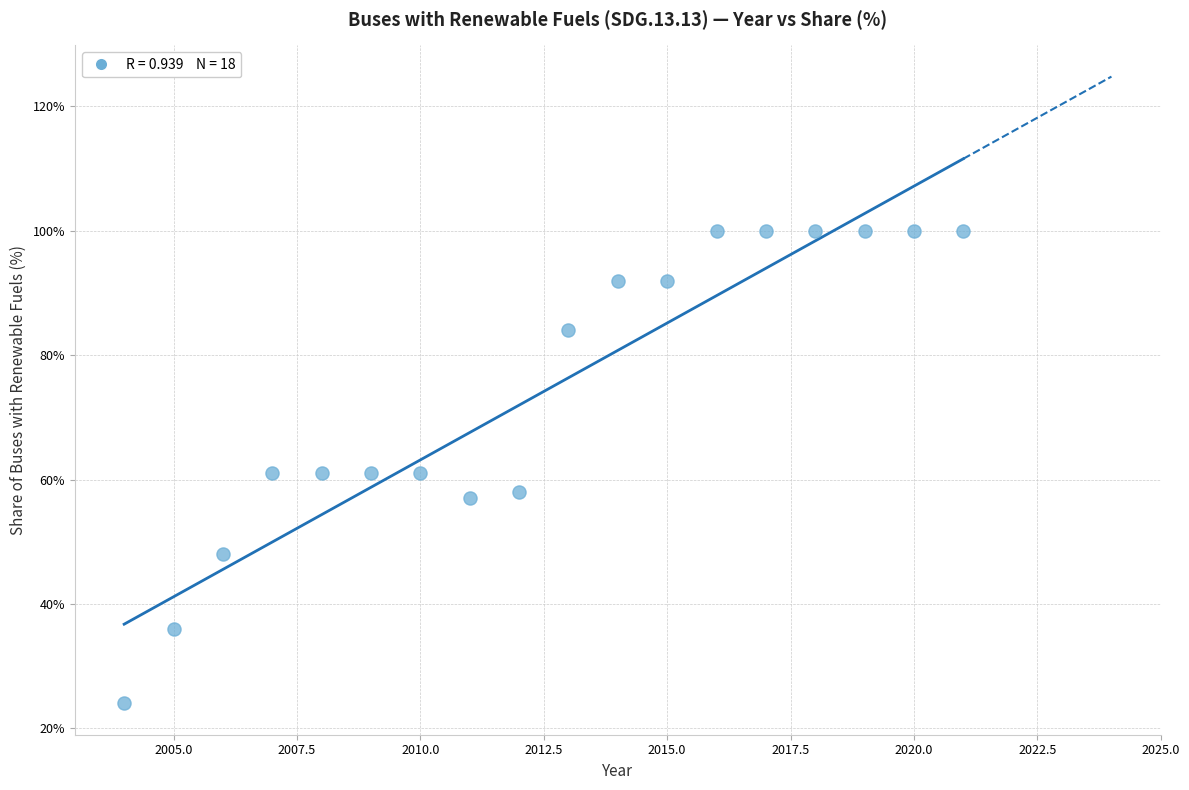

What is the range of X values (max minus min)?

17